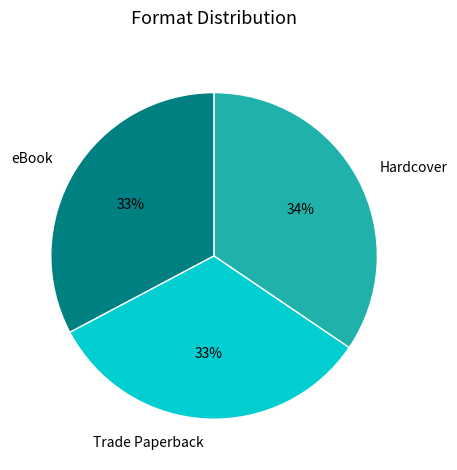

Which category has the biggest portion of the pie?

Hardcover